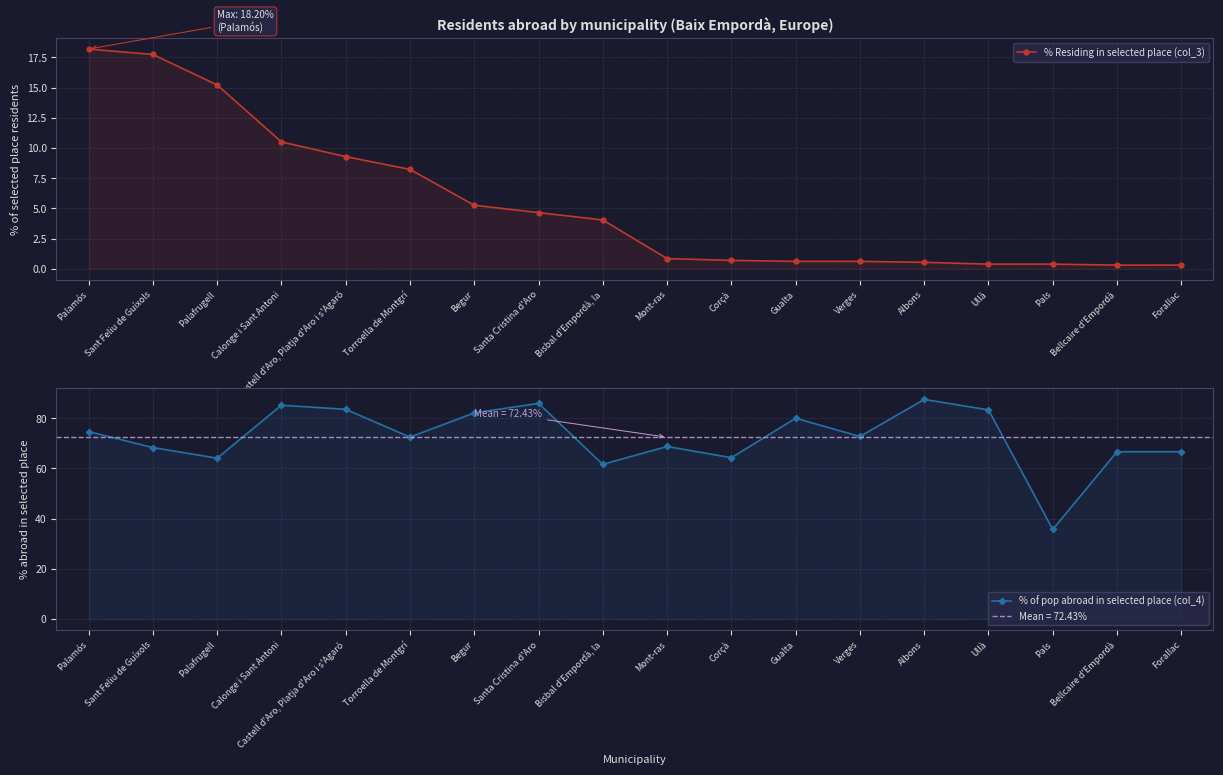

List the series in order of their peak value, lowest first.

% Residing in selected place (col_3), % of pop abroad in selected place (col_4)